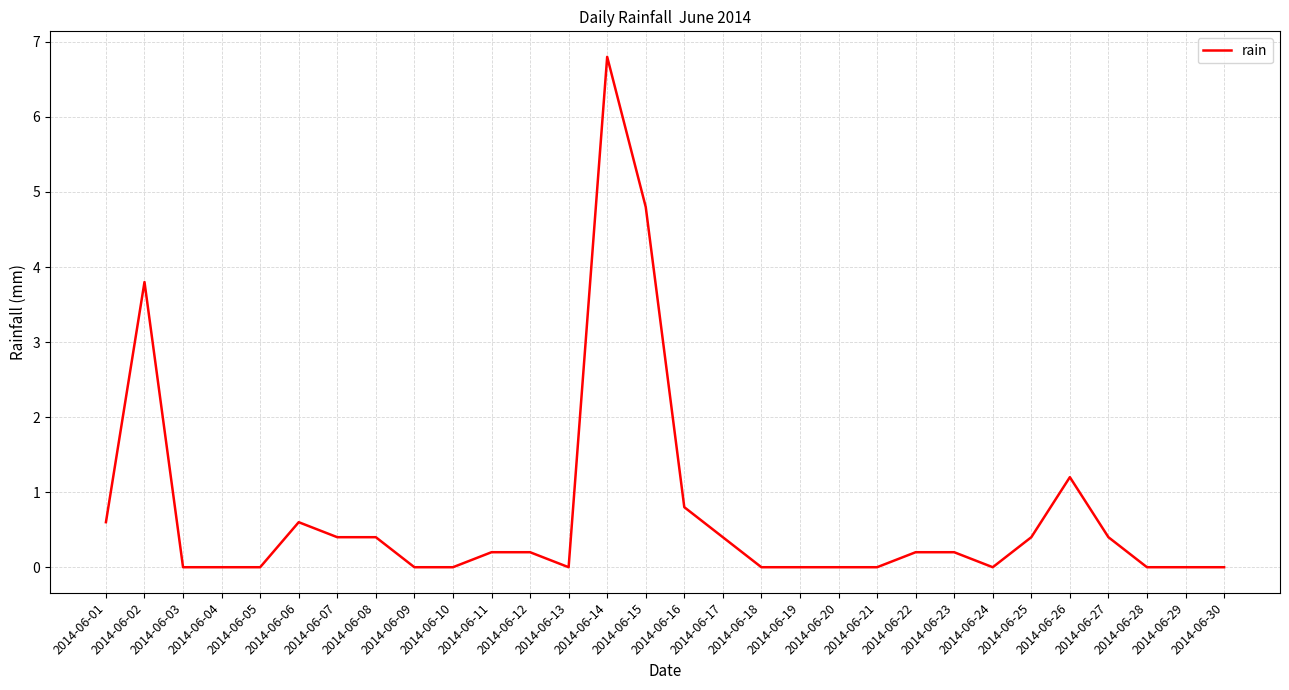

What is the maximum value shown in the chart?

6.8